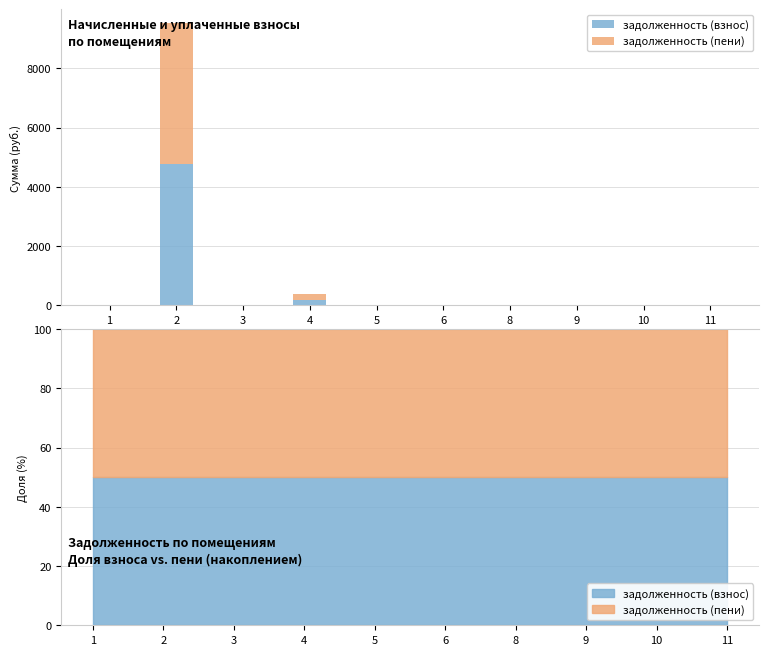

What are all the series names shown in the legend?

задолженность (взнос), задолженность (пени)